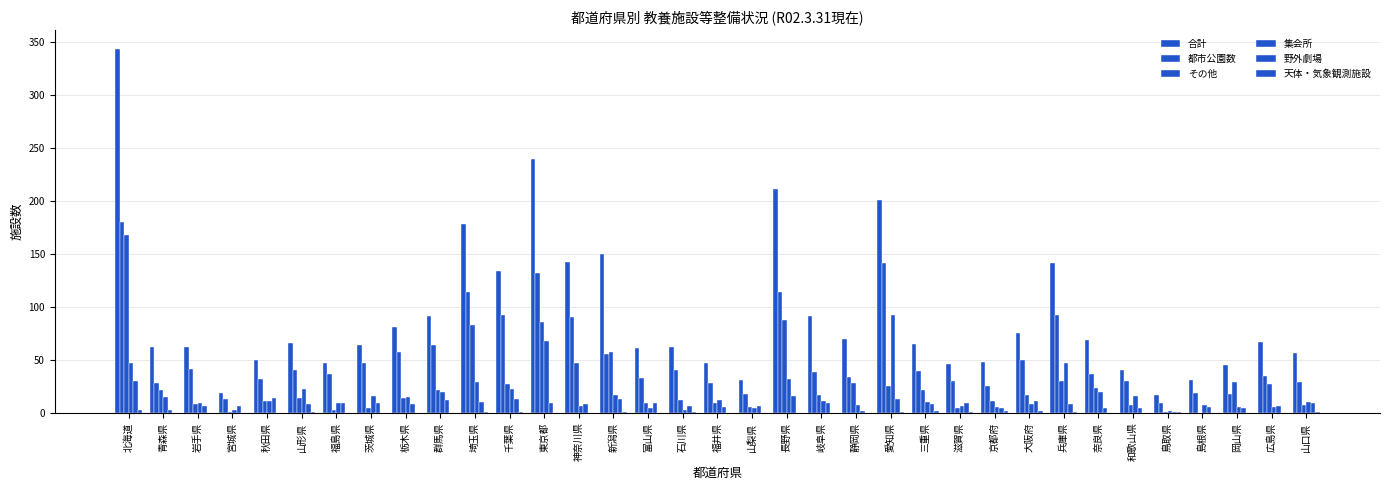

Count the number of data series in this chart.

6